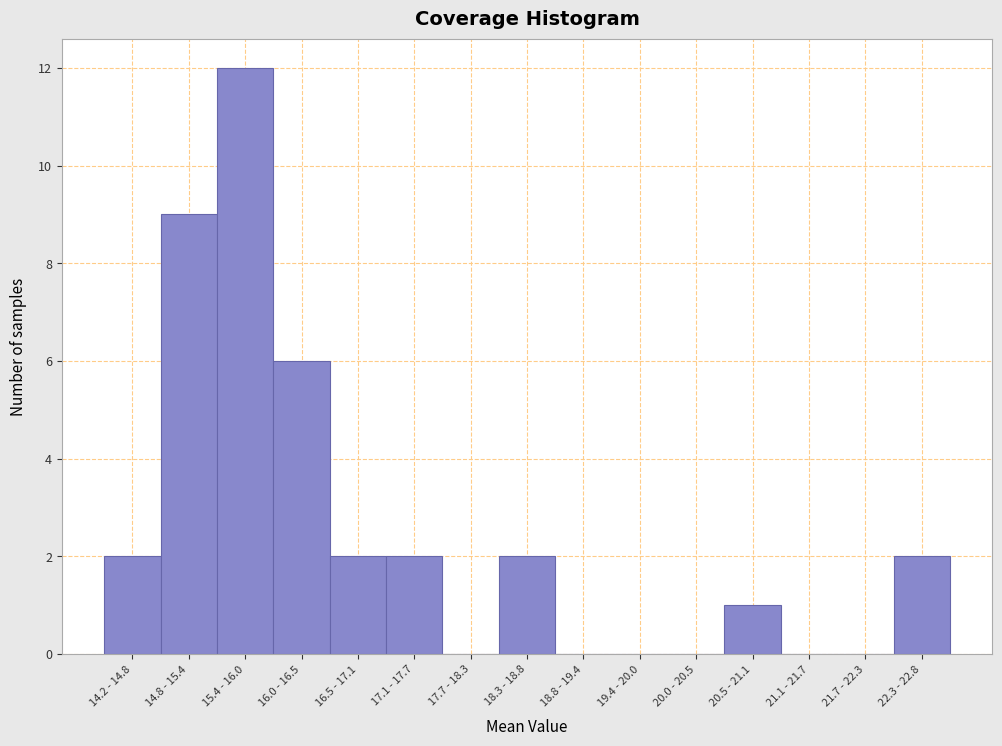

What is the maximum value shown in the chart?

12